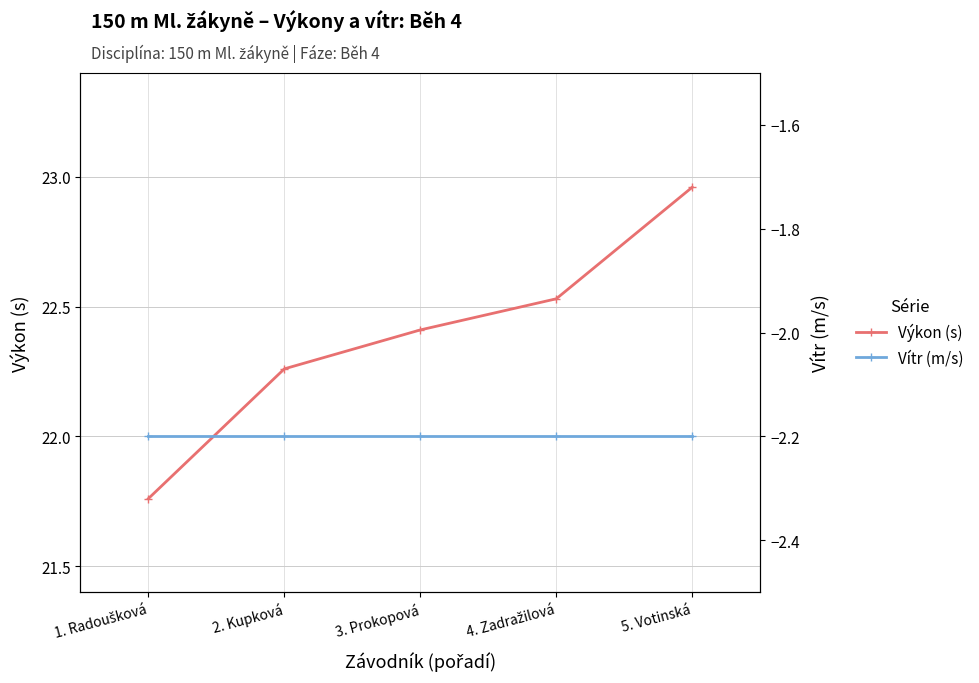

What is the label of the 1st point from the right?

5. Votinská